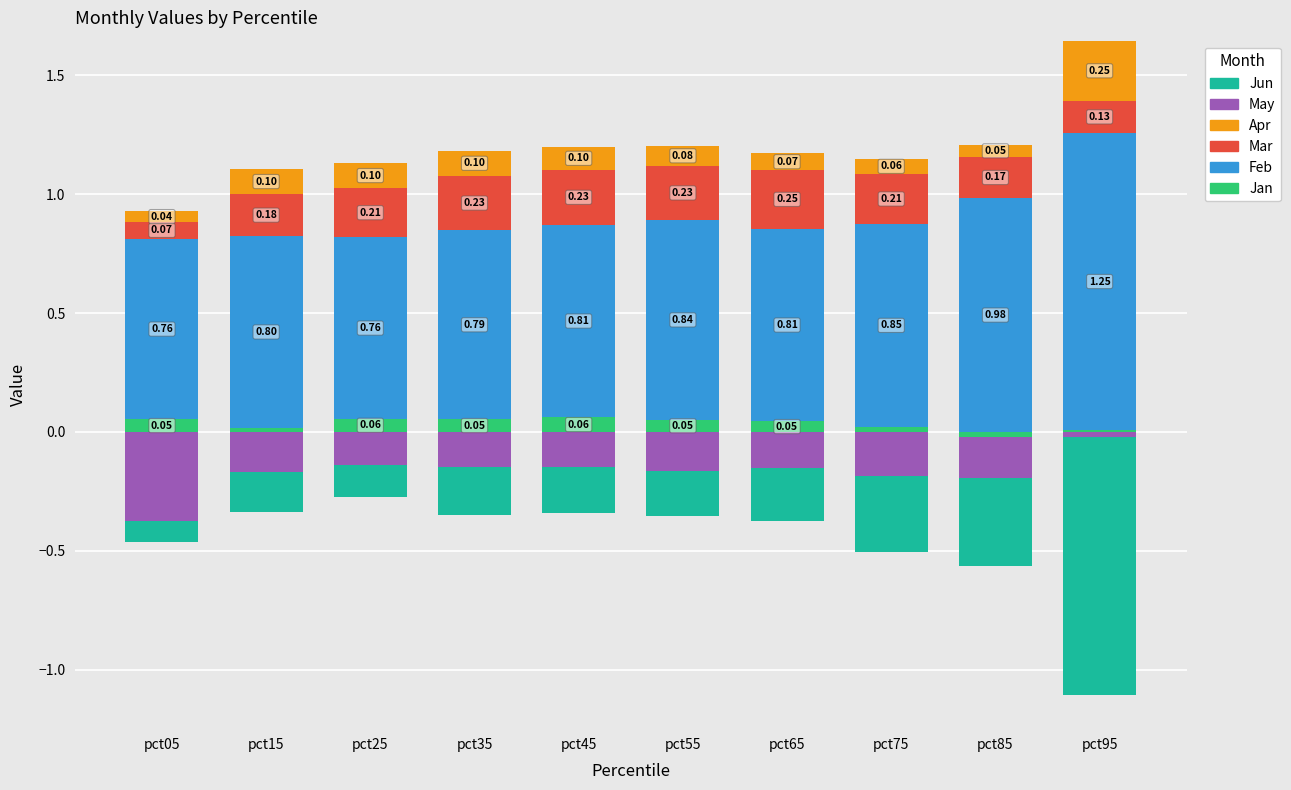

What are all the series names shown in the legend?

Jan, Feb, Mar, Apr, May, Jun